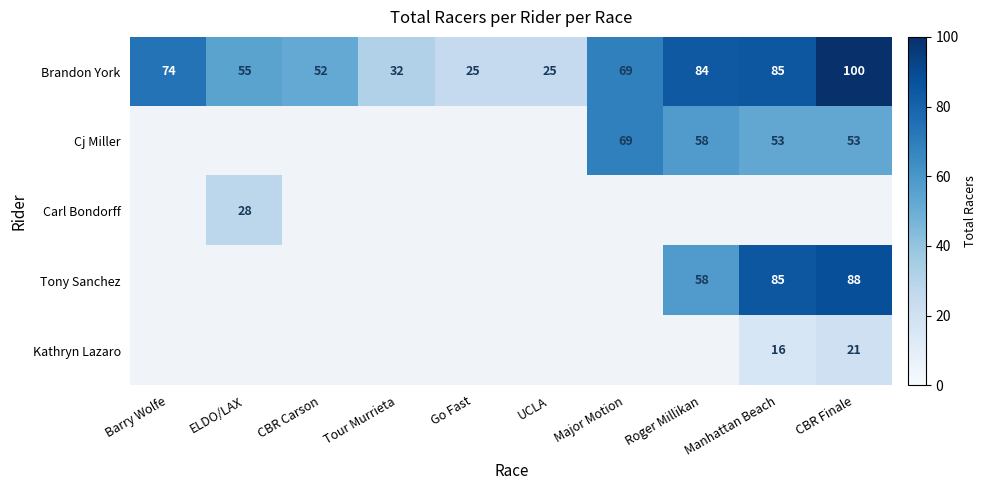

True or false: Brandon York has a value of 94 at ELDO/LAX.

False